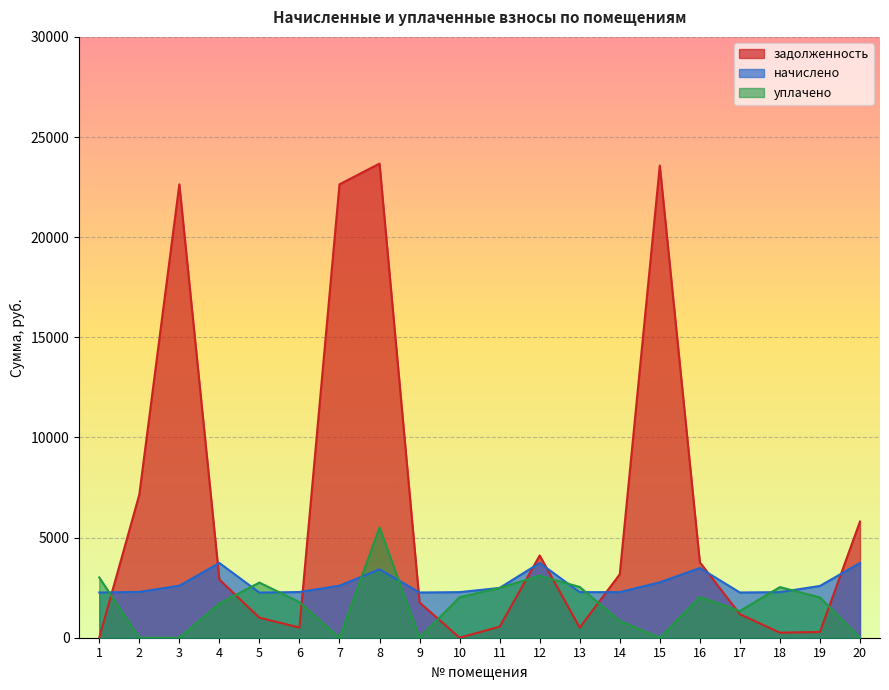

Between which two adjacent categories do уплачено and задолженность first intersect?

1 and 2